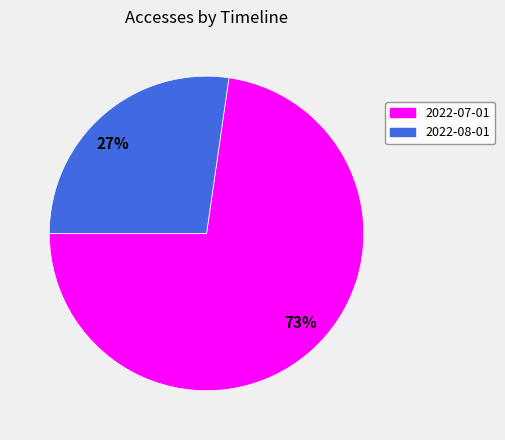

What is the majority slice?

73%